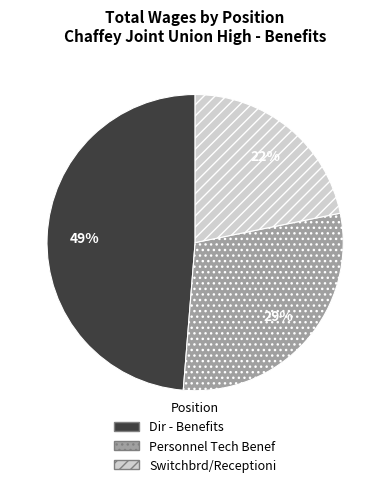

Is it true that Switchbrd/Receptioni is 36% of the pie?

False